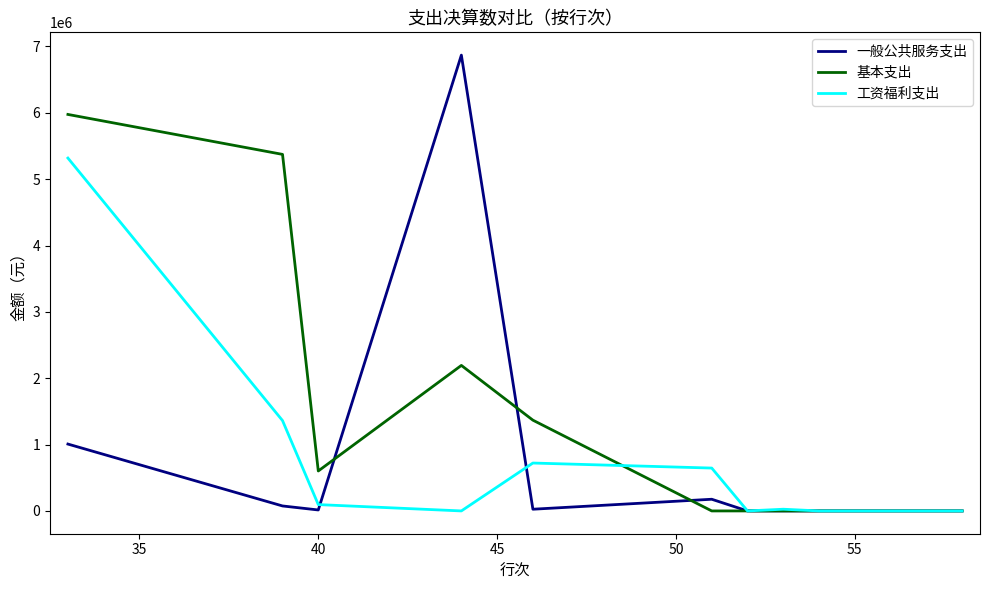

What is the maximum value for 工资福利支出?

5317607.0